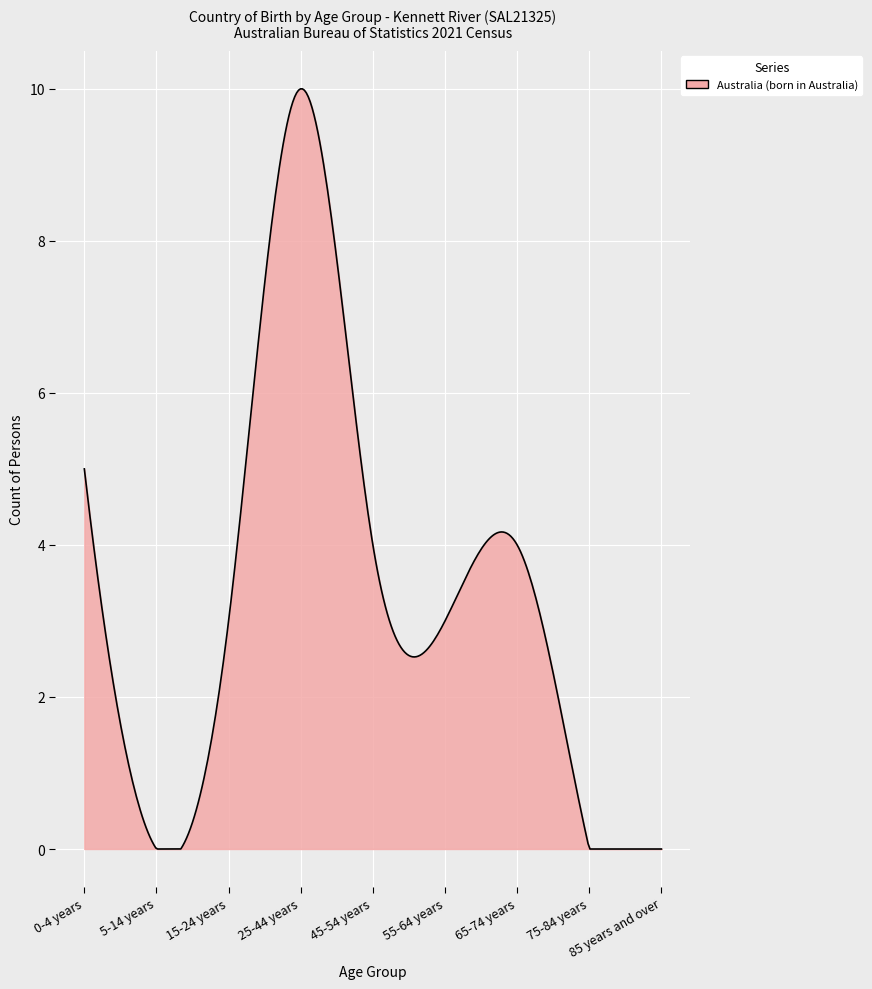

What is the maximum value shown in the chart?

10.0